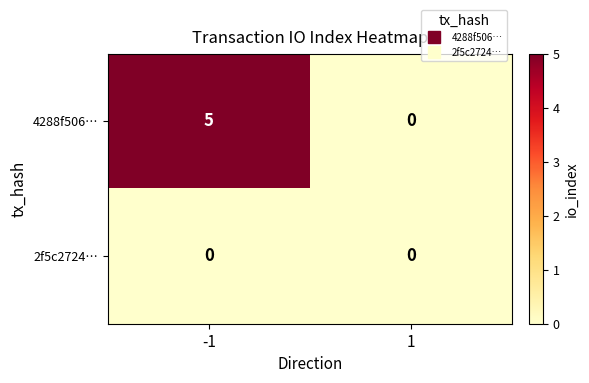

What is the sum of the 4288f506… values at -1 and 1?

5